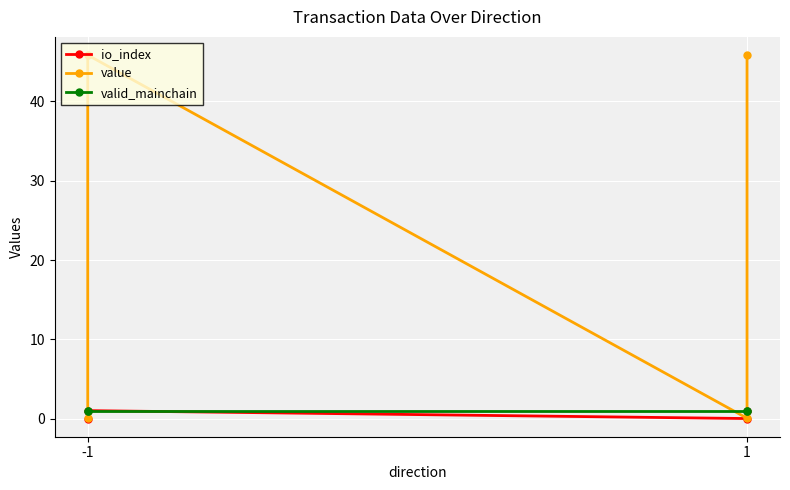

At which category is the sum across all series the highest?

-1